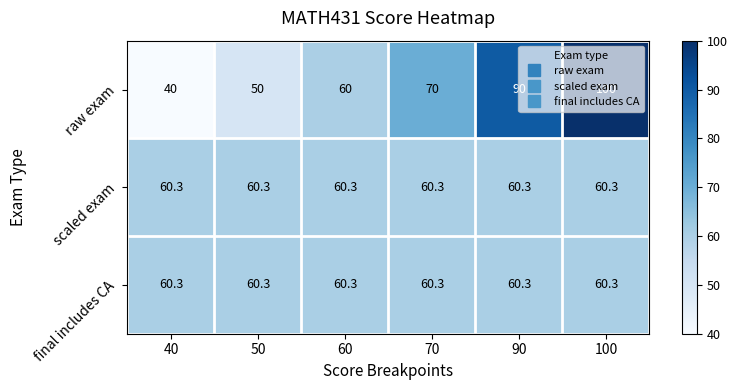

Rank the categories by raw exam value from lowest to highest.

40, 50, 60, 70, 90, 100